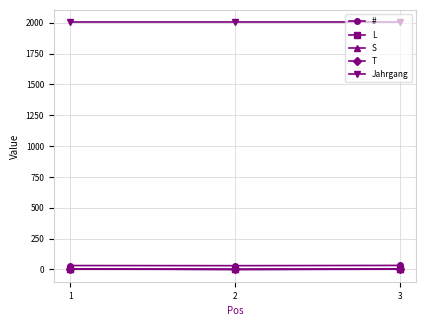

What is the maximum value shown in the chart?

2005